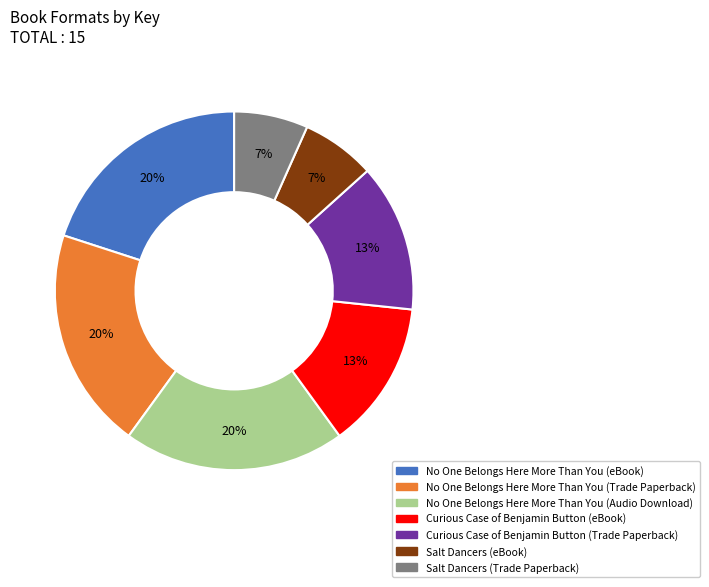

How many segments does this pie chart have?

7